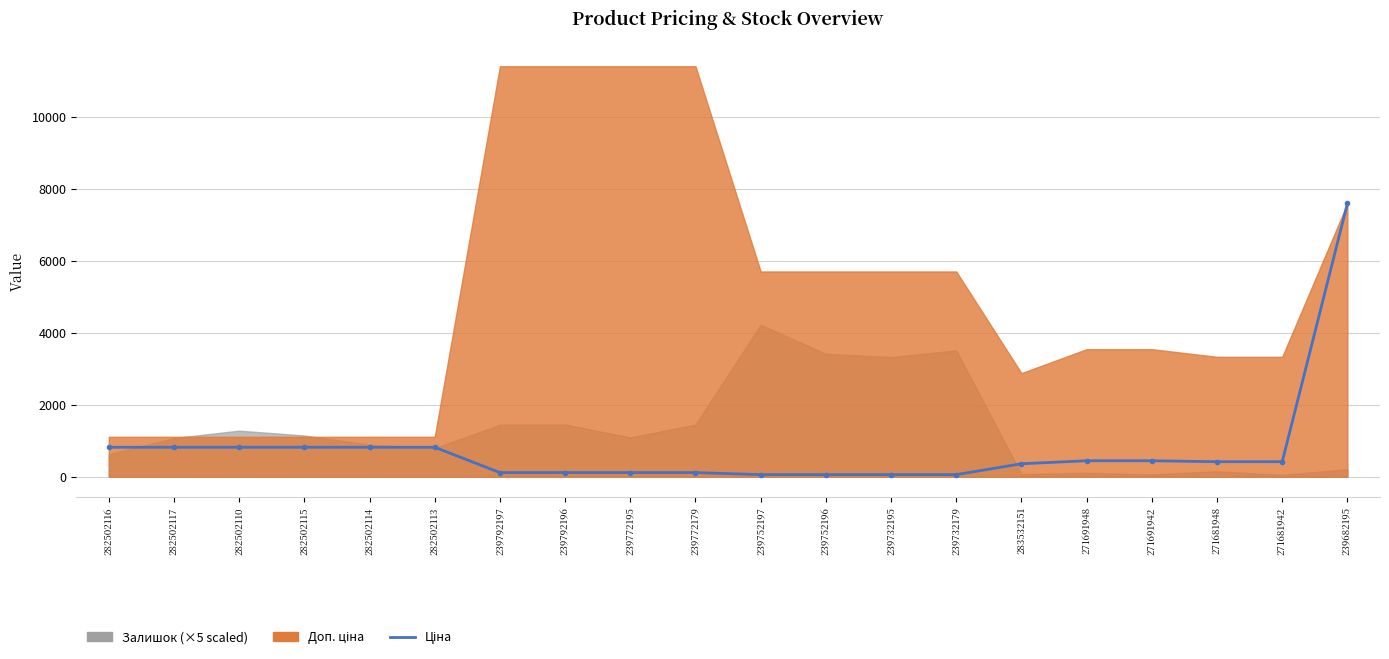

Reading right to left, what are all the values shown in this chart?

7596.5	416.6	416.6	443.1	443.1	359.9	57.0	57.0	57.0	57.0	114.1	114.1	114.1	114.1	818.5	818.5	818.5	818.5	818.5	818.5